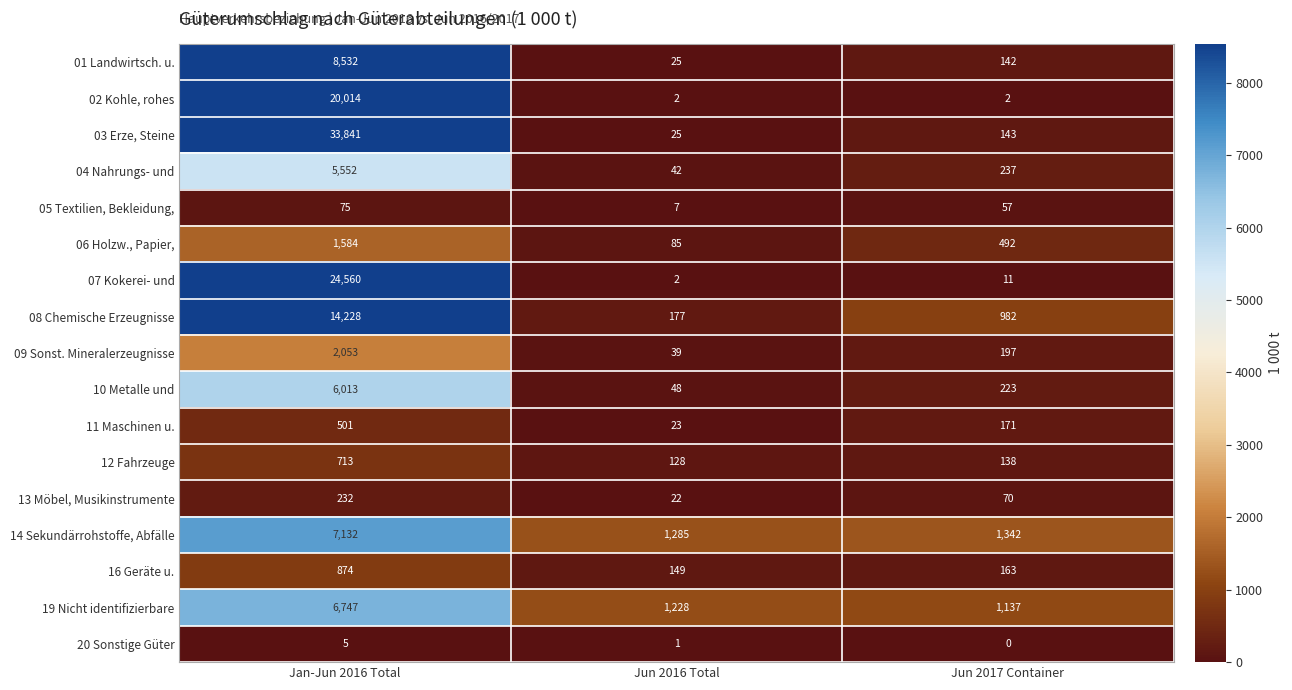

Which series has the largest total across all categories?

03 Erze, Steine